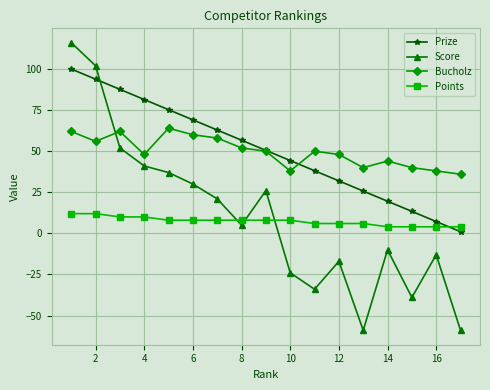

What is the value of the Prize point at the 15th from the left?

13.4